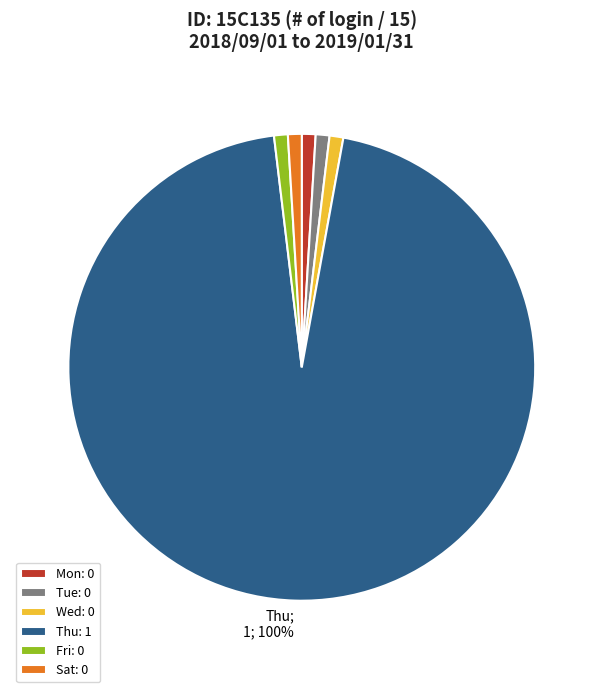

Which slice represents more than half of the pie?

Thu